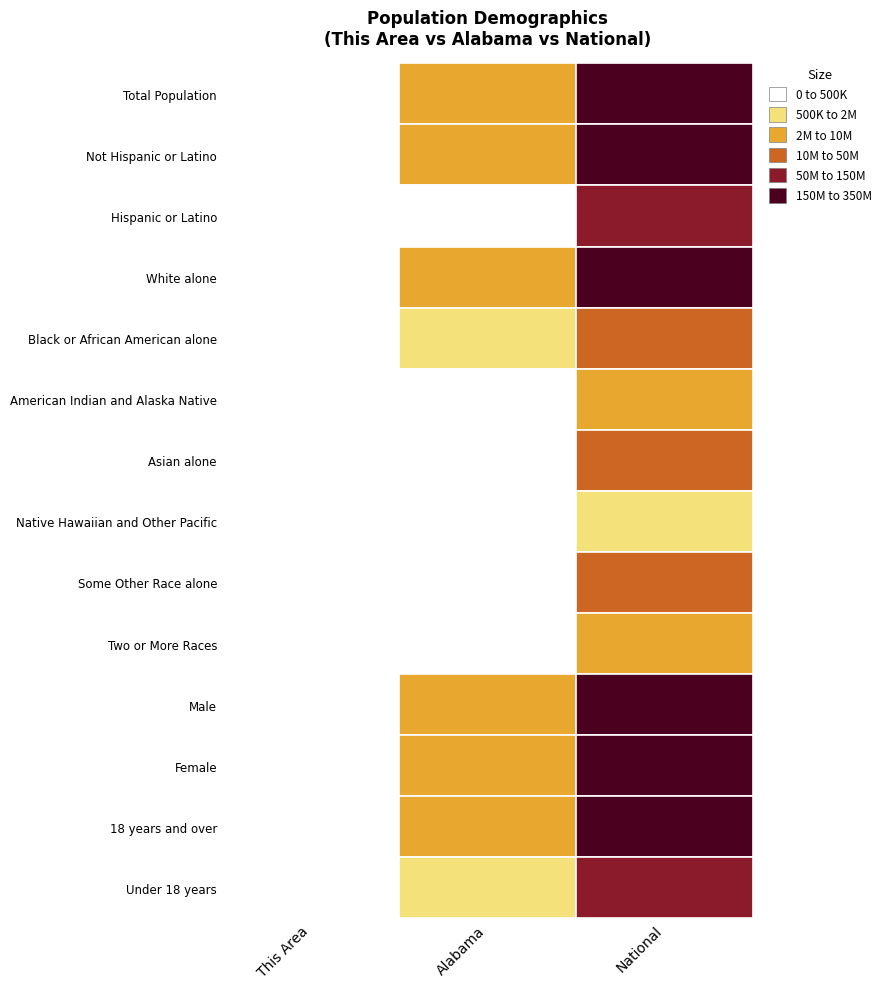

Is it true that Under 18 years equals 100510 at 0?

True